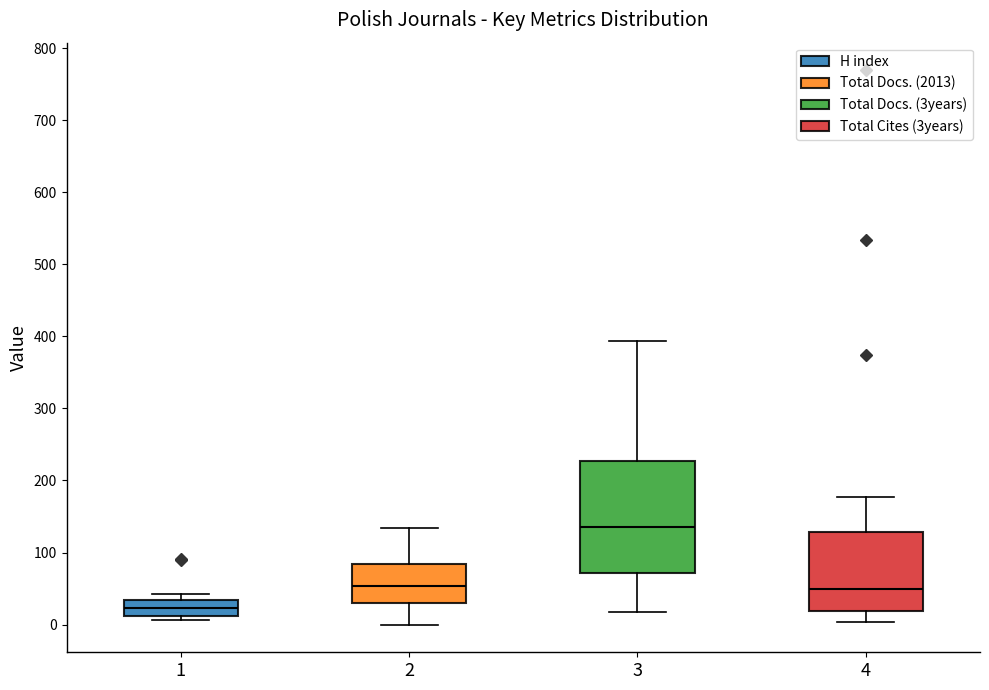

Where is the lower edge of the box at x = 1 on the y-axis? The values are not printed on the chart, so give them approximately, as read against the axis.

10